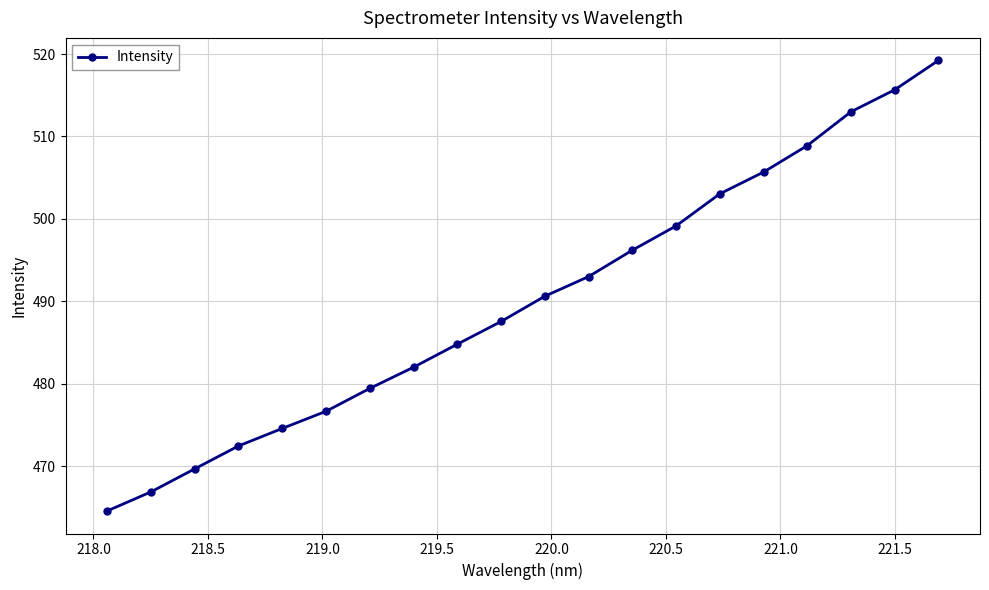

What is the minimum value shown in the chart?

464.6